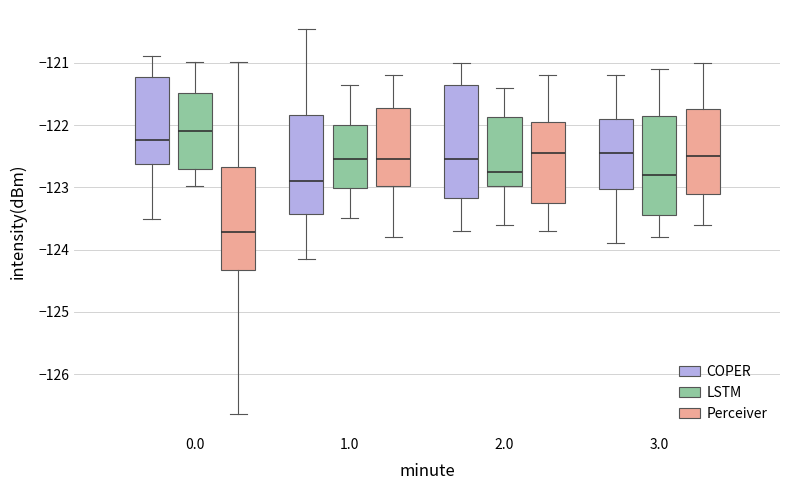

Where does the lower whisker of the box for 3.0 (COPER) end on the y-axis? The values are not printed on the chart, so give them approximately, as read against the axis.

-123.9